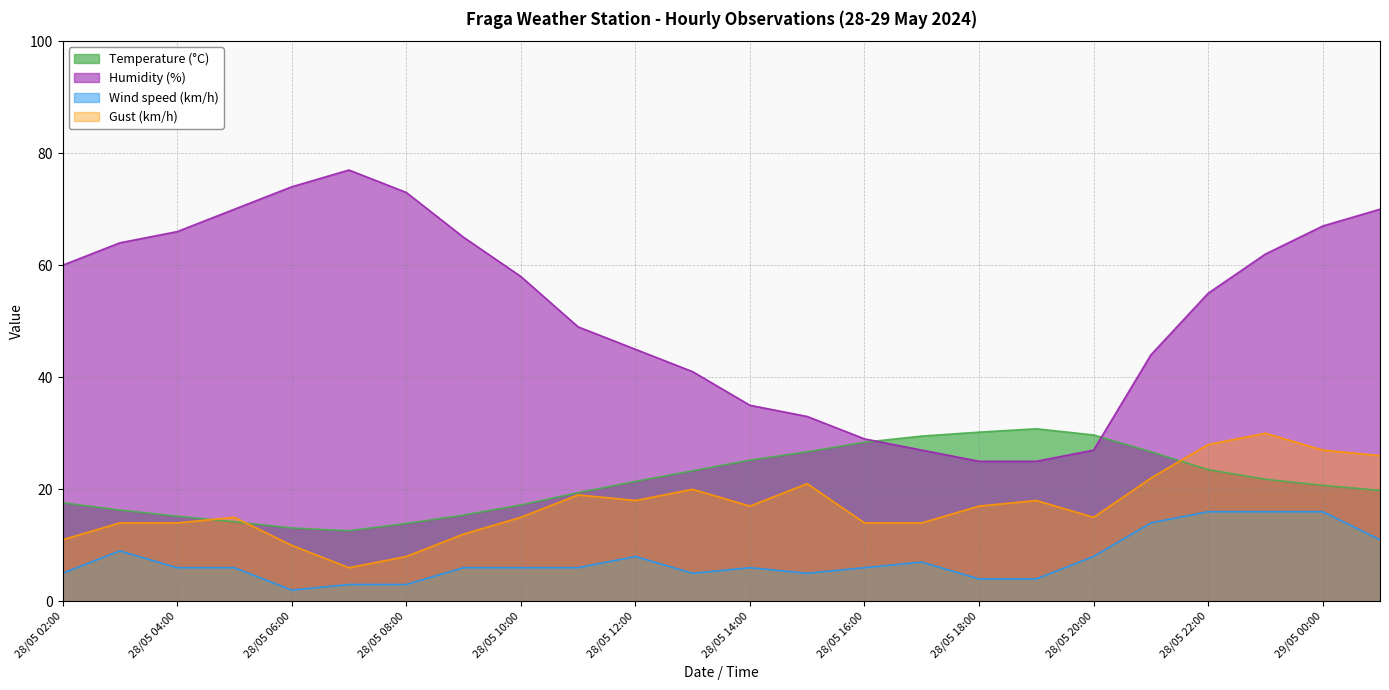

Which series has the largest range (max minus min)?

Humidity (%)